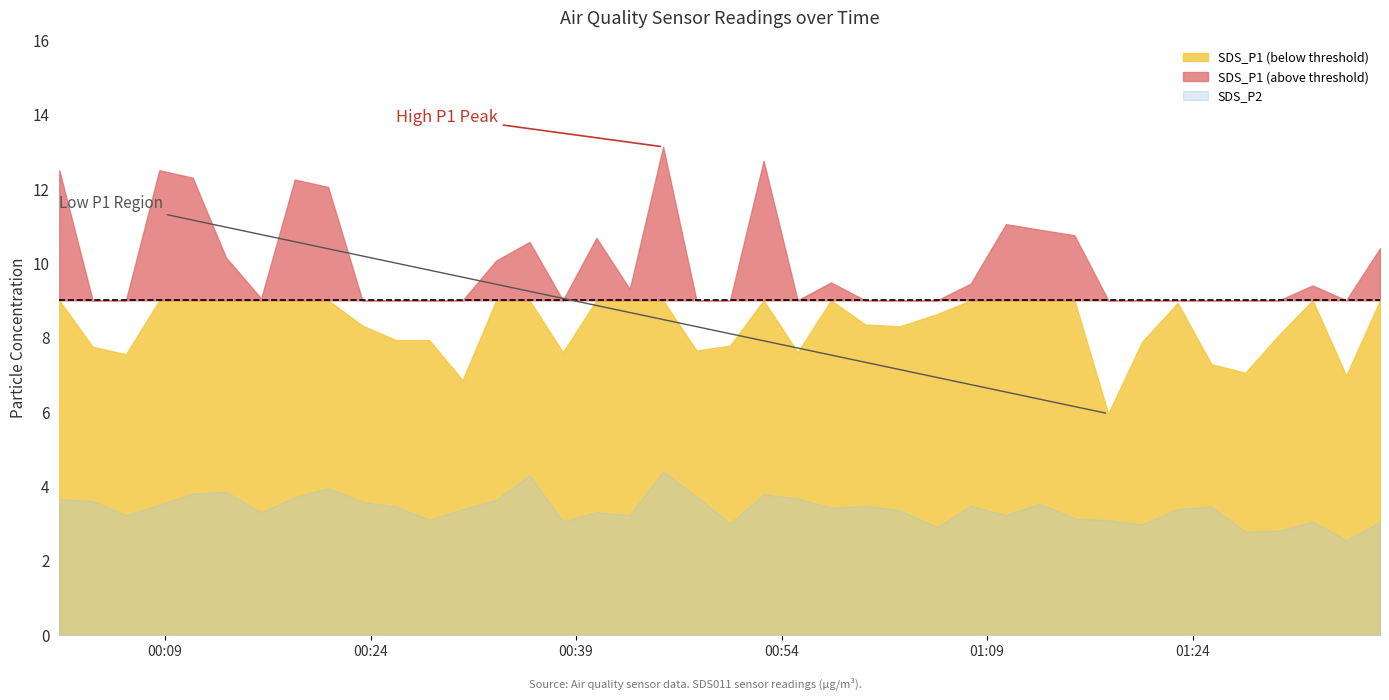

Is it true that SDS_P2 equals 3.2 at 2023/07/03 01:10:22?

True